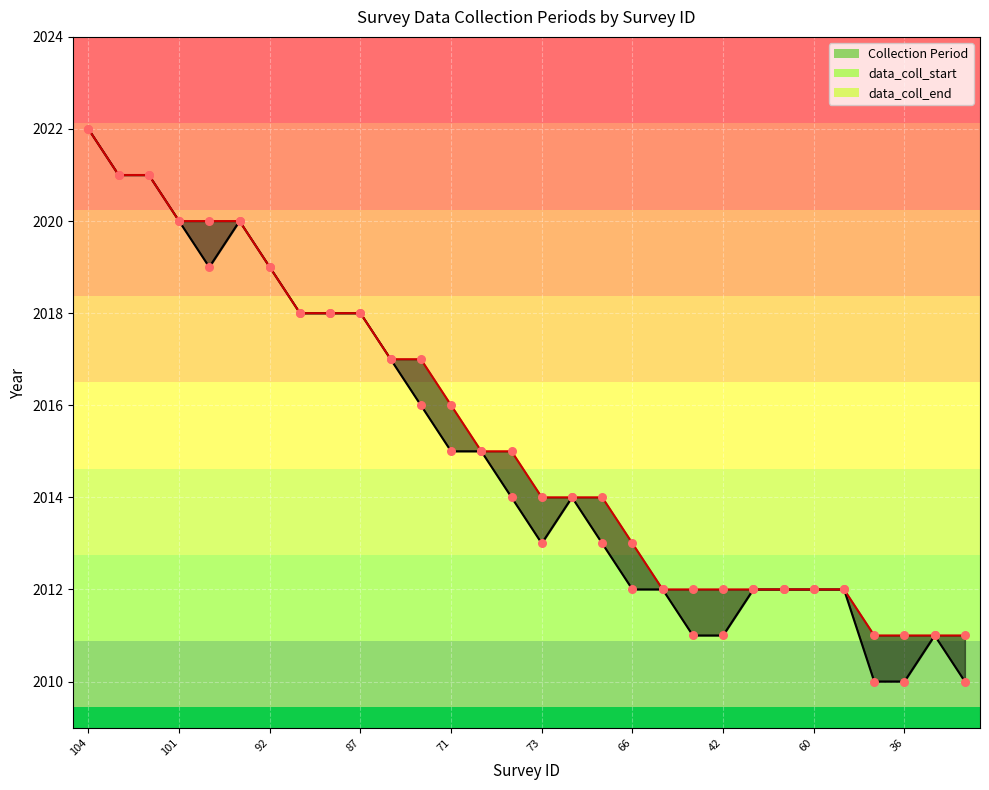

Which series has the largest total across all categories?

data_coll_end